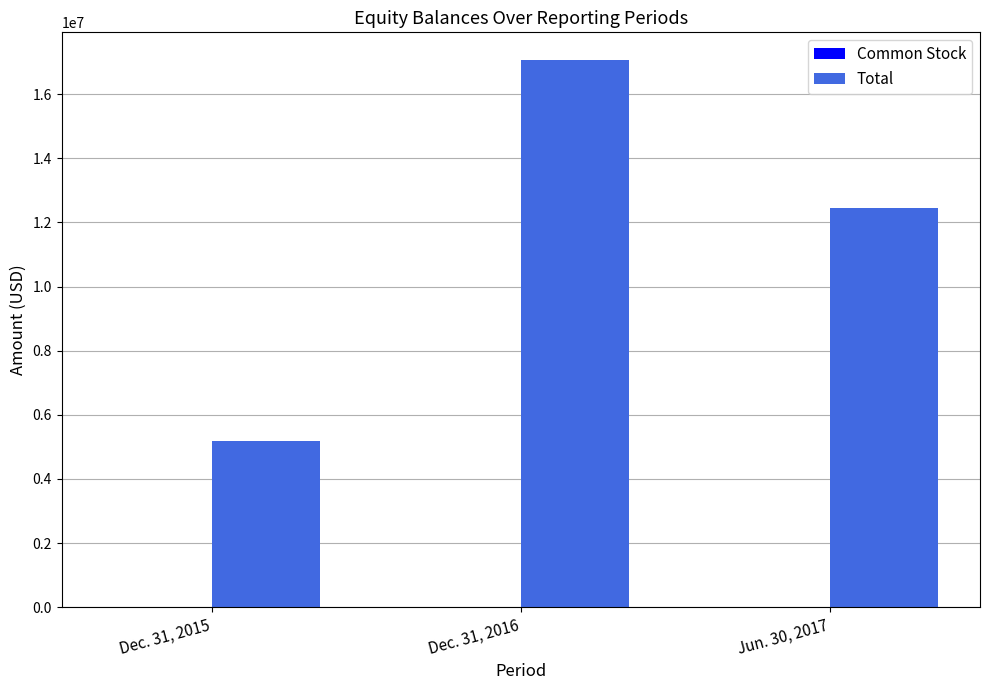

What is the sum of all Total values?

34700002